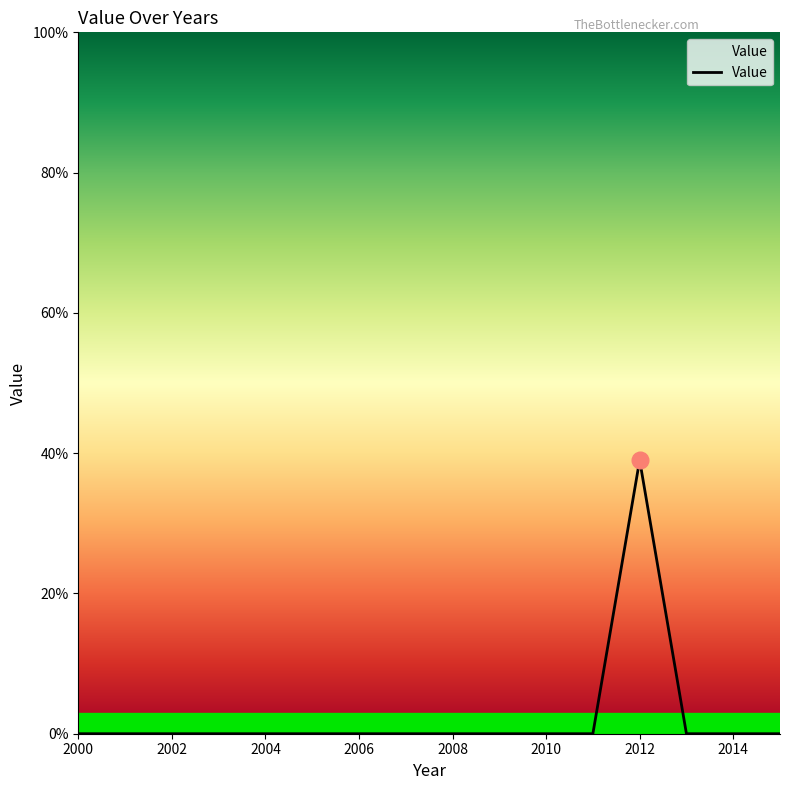

What is the greatest value displayed?

39